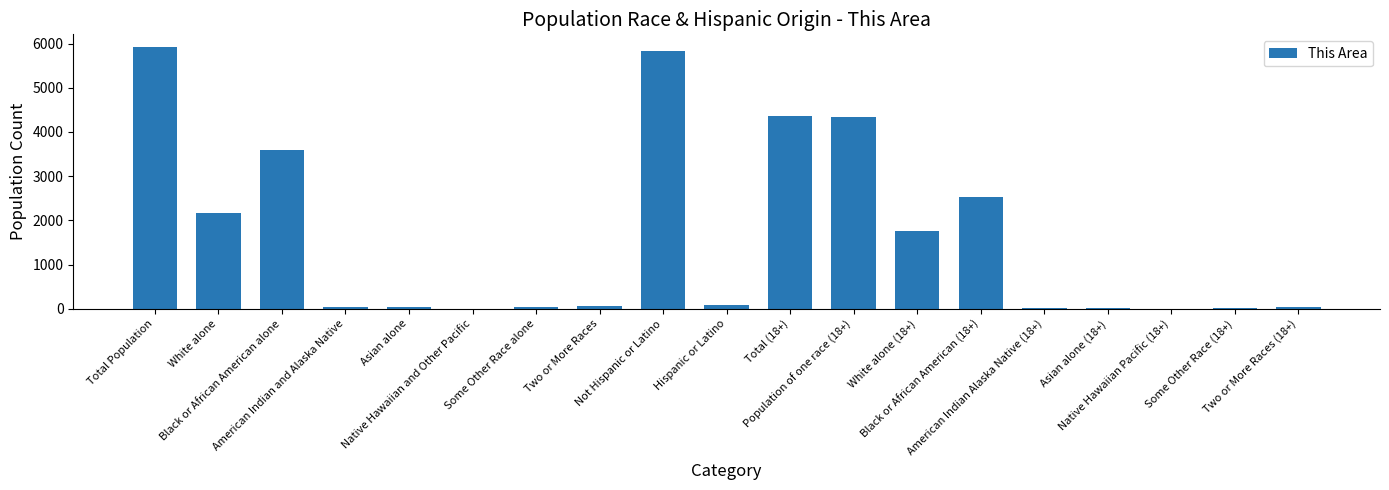

What is the greatest value displayed?

5912